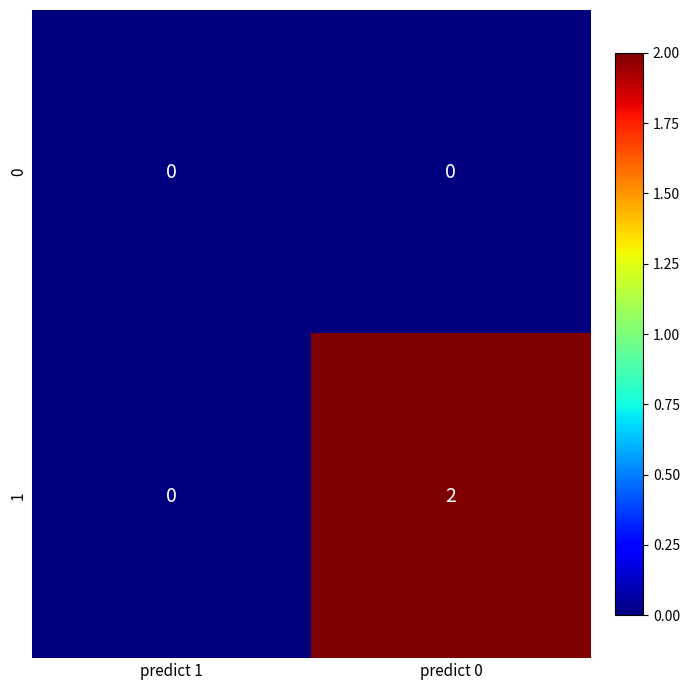

Is it true that 0 equals 0 at predict 0?

True